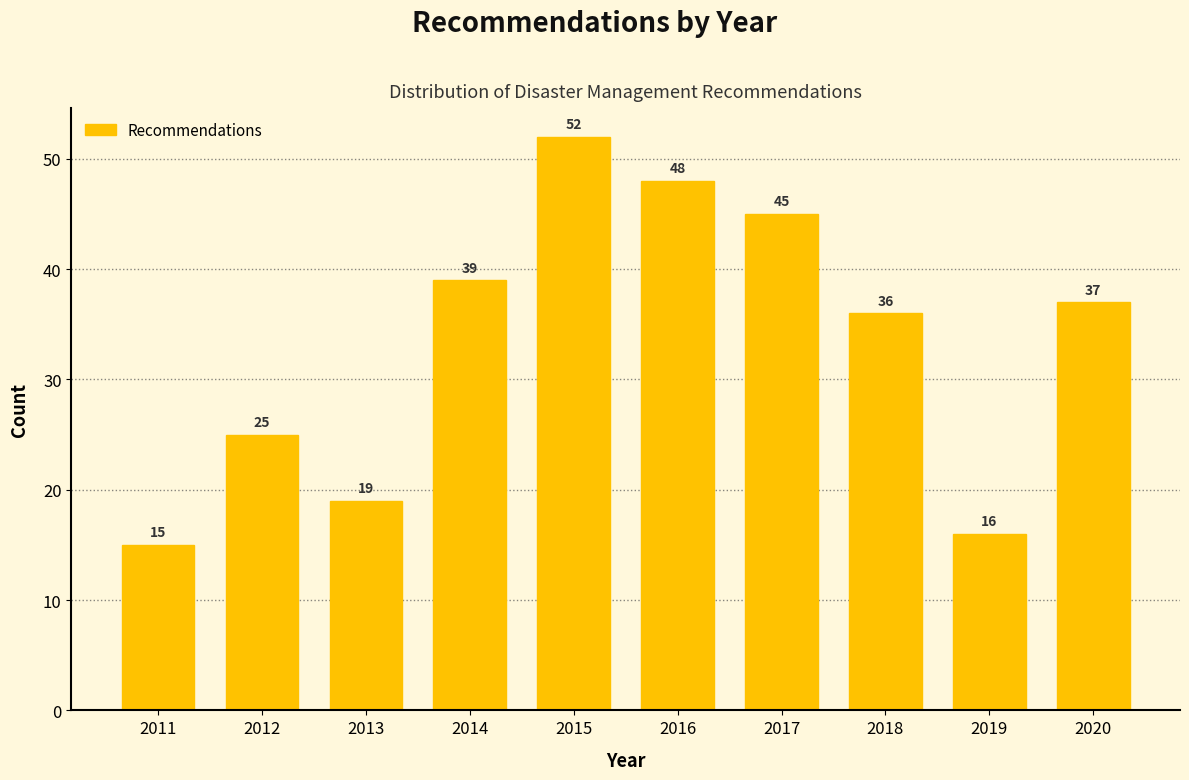

Reading left to right, extract all data points from this chart.

15	25	19	39	52	48	45	36	16	37